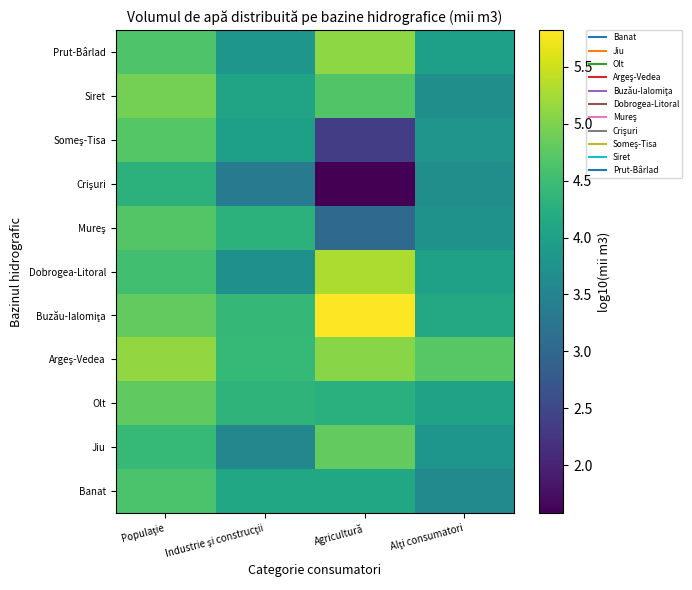

Between Industrie şi construcţii and Agricultură, which is larger?

Agricultură